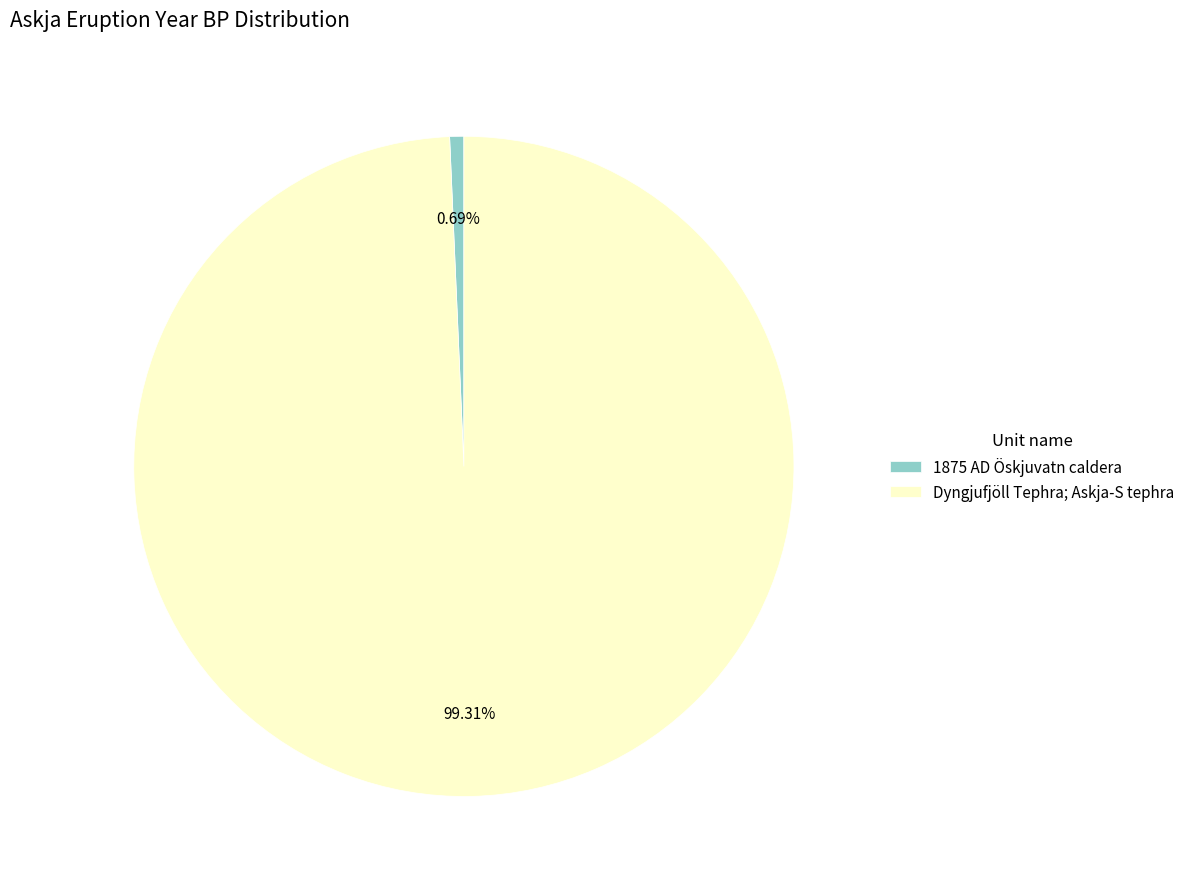

How many slices are in this pie chart?

2